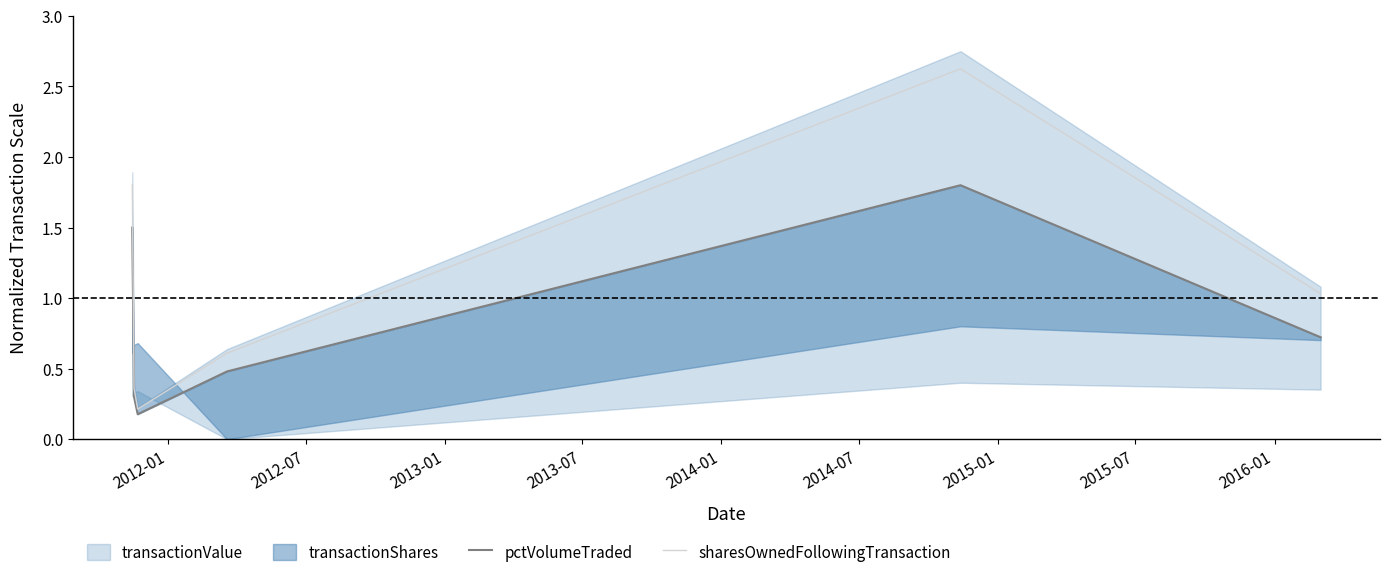

What is the maximum value for sharesOwnedFollowingTransaction?

2.6